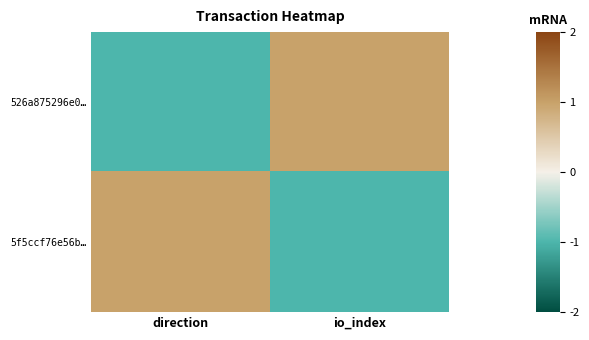

Rank the series at direction from lowest to highest value.

526a875296e0…, 5f5ccf76e56b…